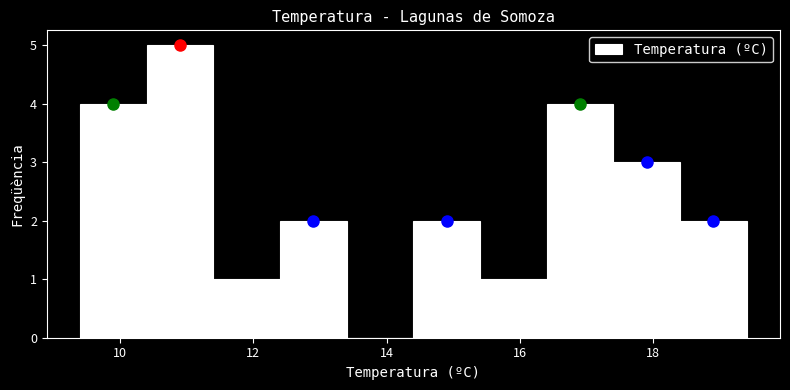

How tall is the bar that spans 17.4 to 18.4 on the x-axis? The values are not printed on the chart, so give them approximately, as read against the axis.

3